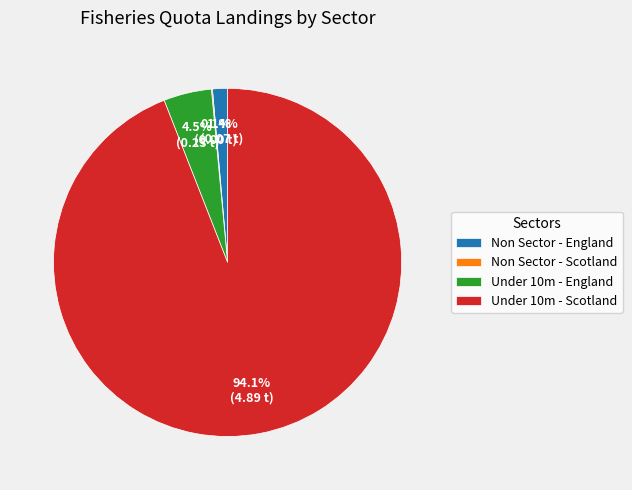

What is the majority slice?

Under 10m - Scotland